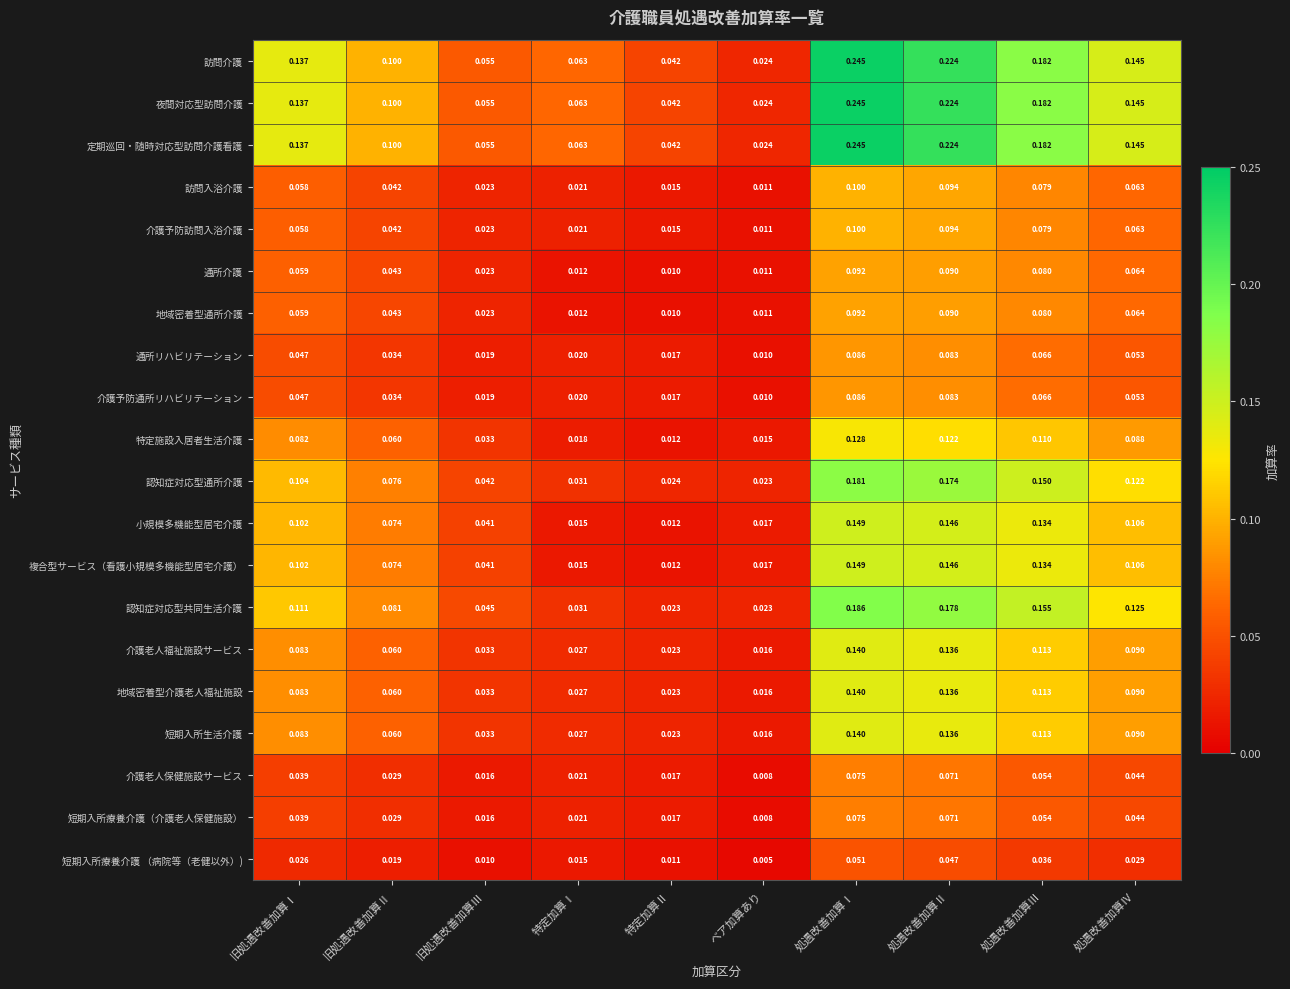

Which category has the lowest value across all series?

ベア加算あり